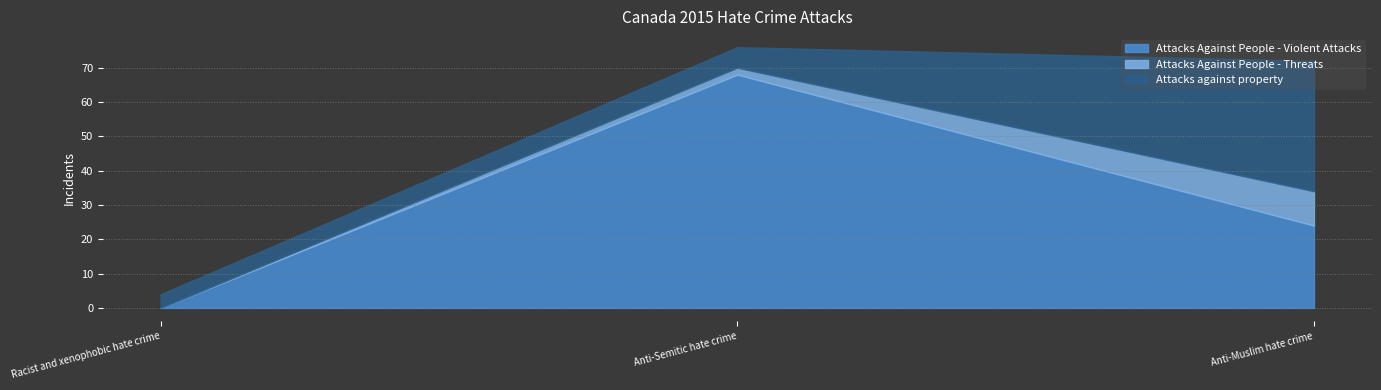

What is the sum of all Attacks Against People - Violent Attacks values?

92